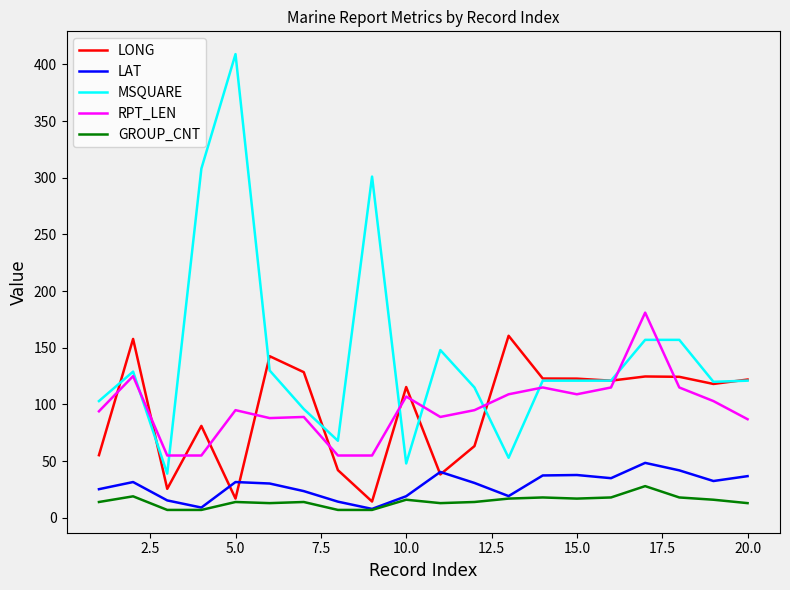

True or false: GROUP_CNT and MSQUARE cross at least once.

False